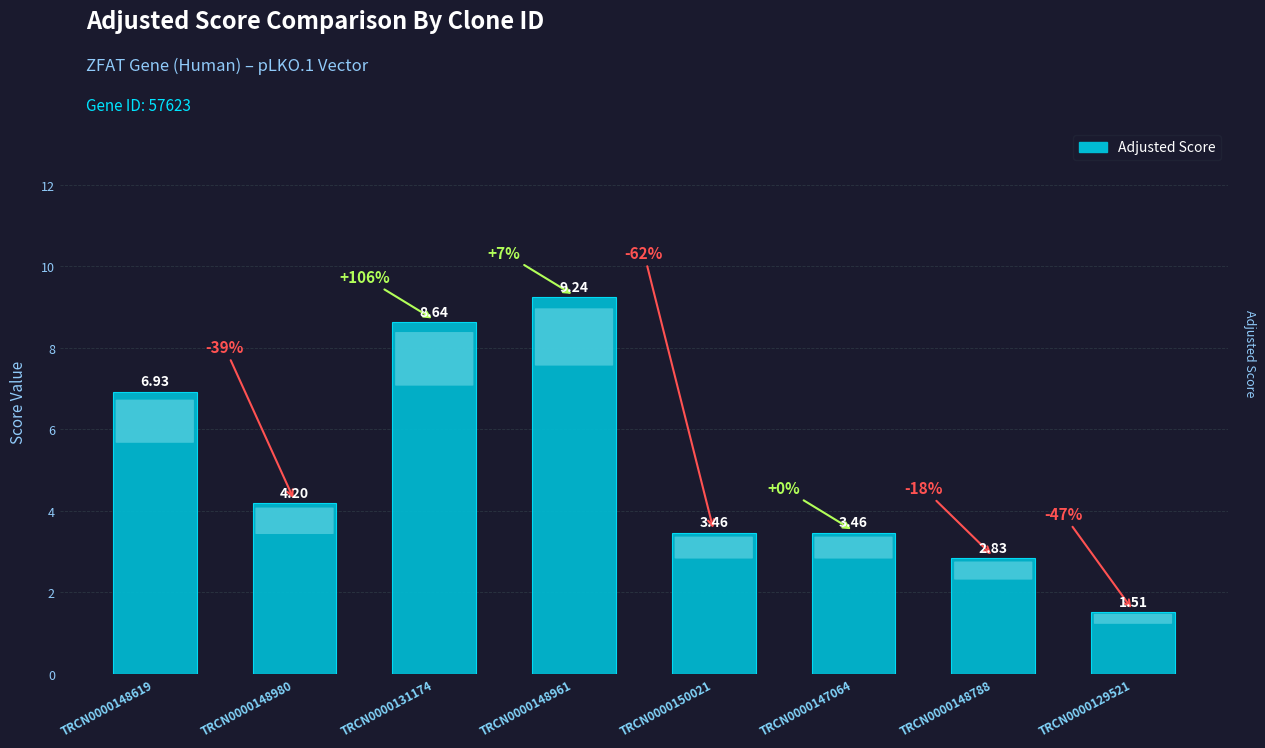

What is the difference between the values at TRCN0000148961 and TRCN0000129521?

7.7